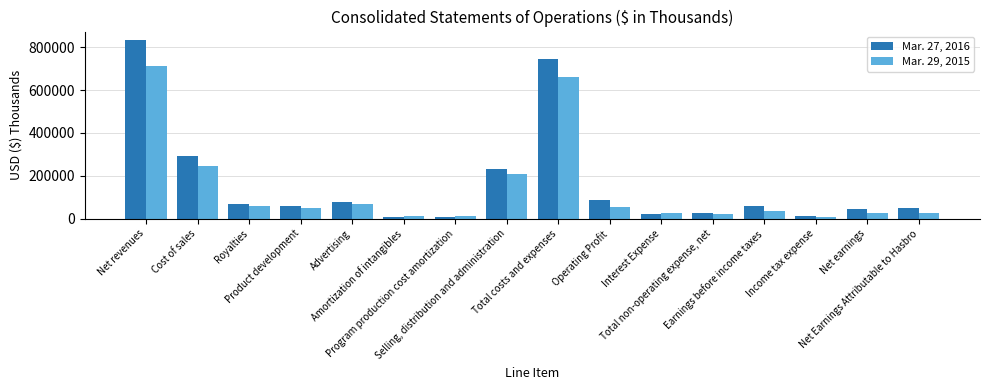

Count the number of data series in this chart.

2